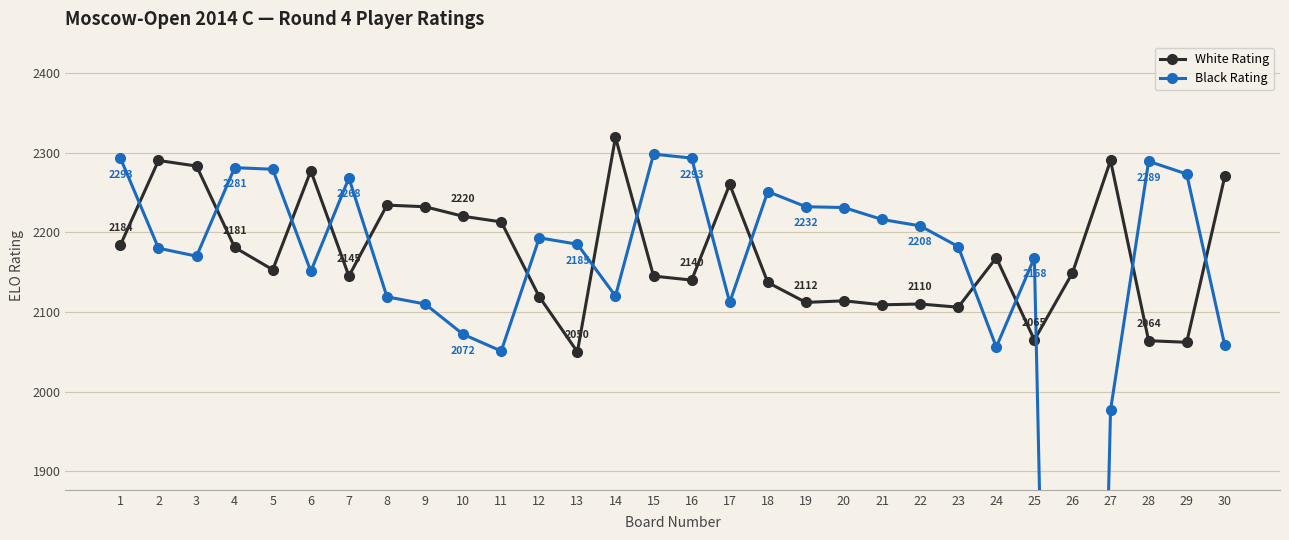

What are all the series names shown in the legend?

White Rating, Black Rating